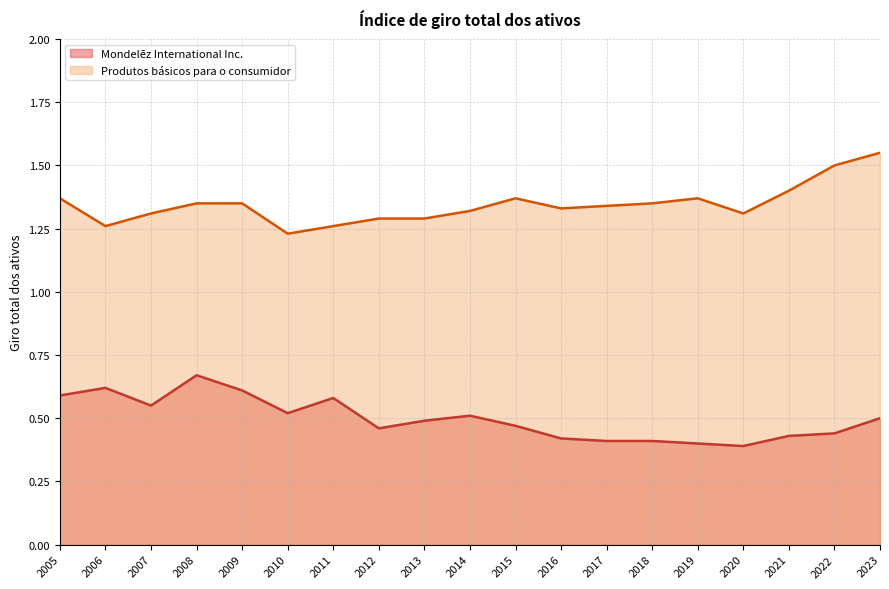

What is the lowest value of the Produtos básicos para o consumidor series?

1.2